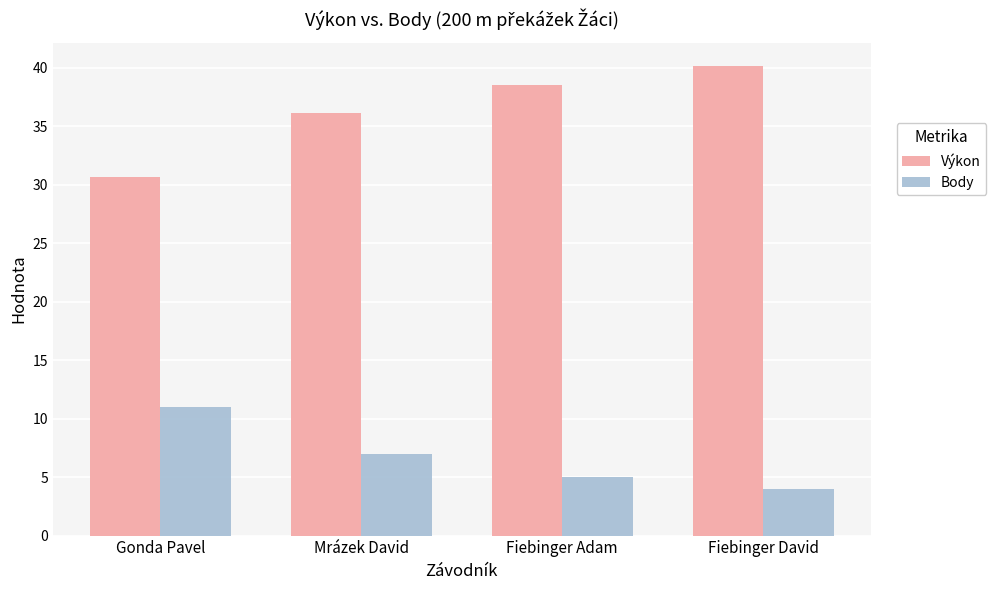

Is it true that Body equals 4.0 at Fiebinger David?

True